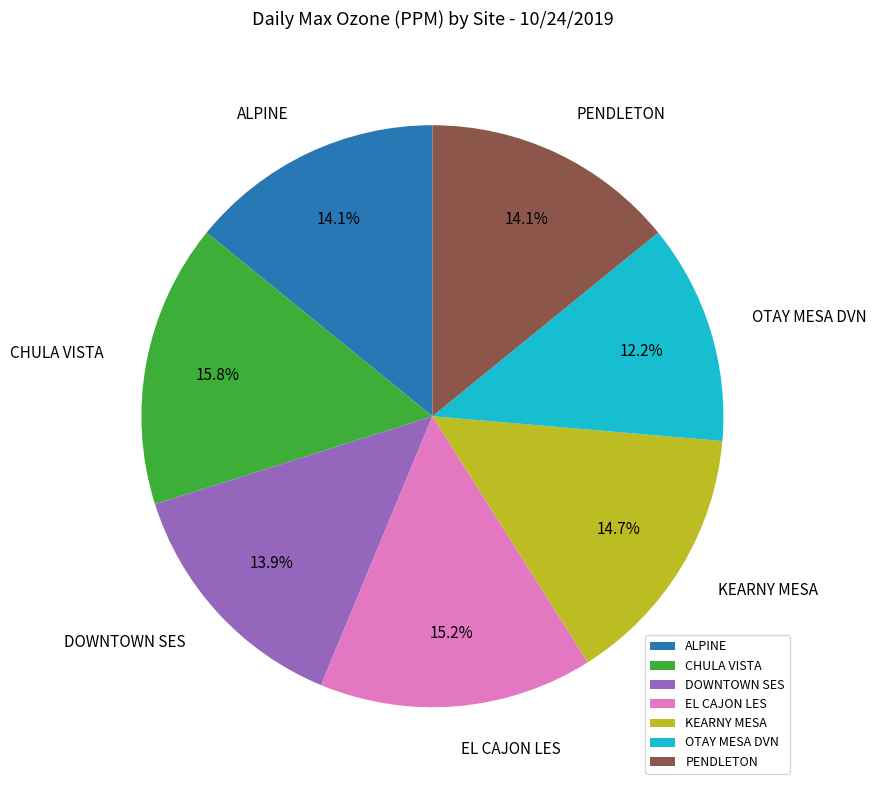

To the nearest percent, what percentage of the pie is ALPINE?

14%